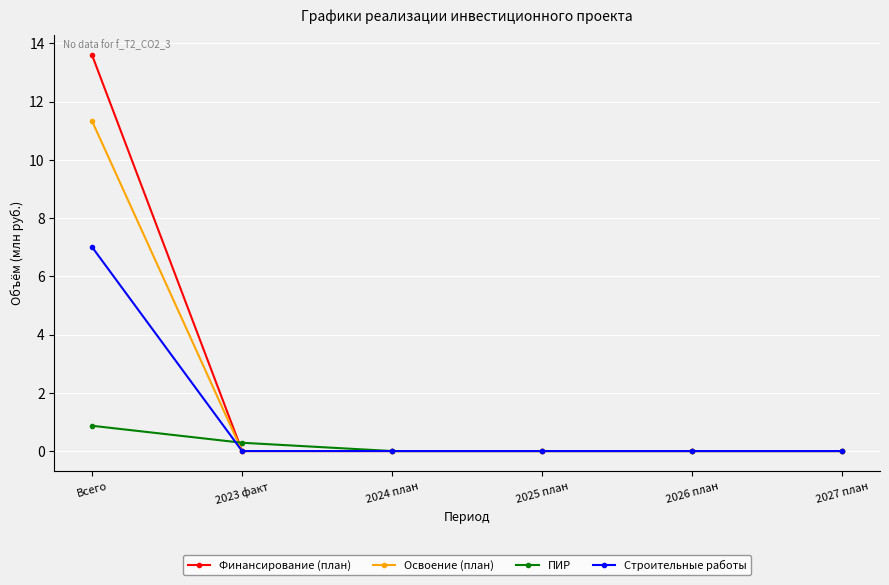

Is it true that Строительные работы equals 0.0 at 2023 факт?

True